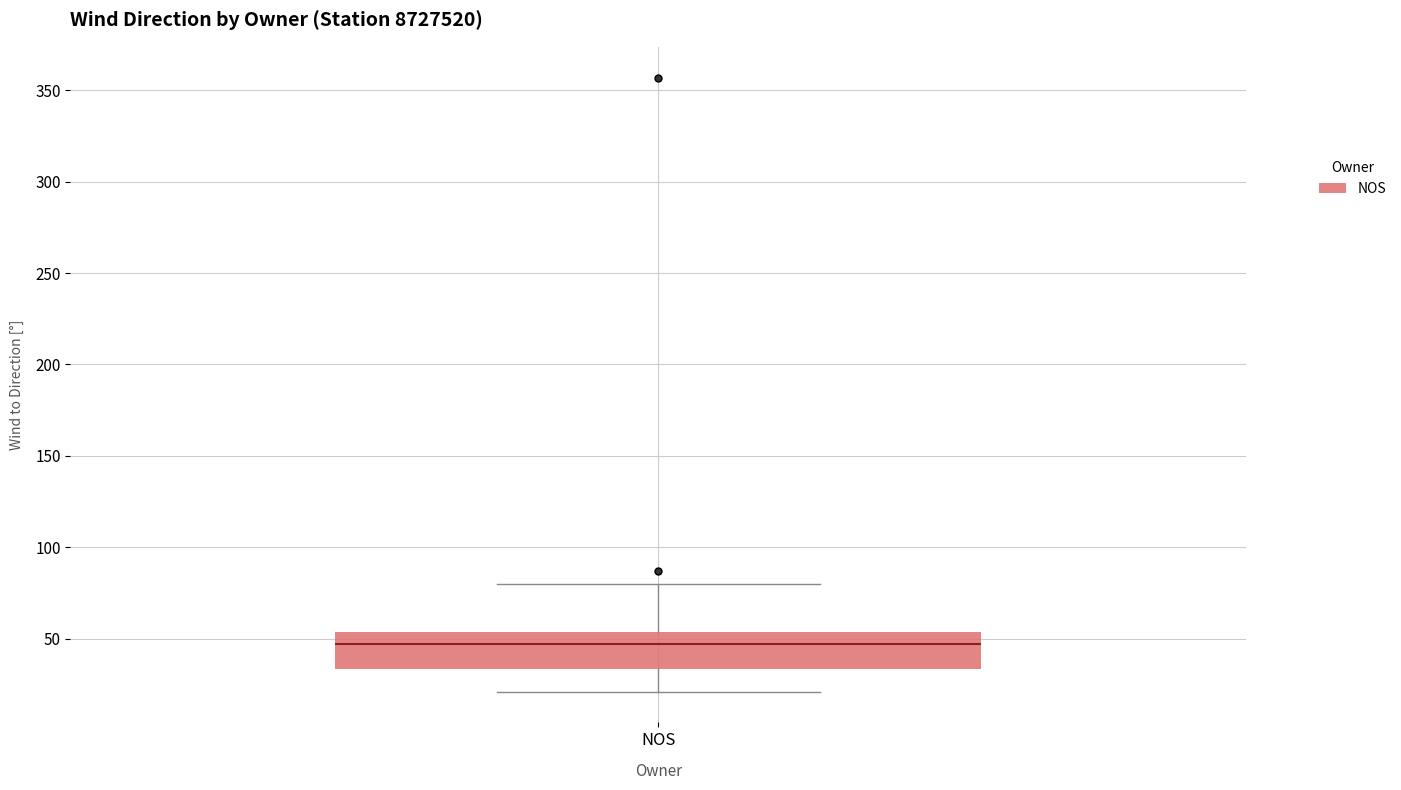

Where does the median line of the box for NOS sit on the y-axis? The values are not printed on the chart, so give them approximately, as read against the axis.

45